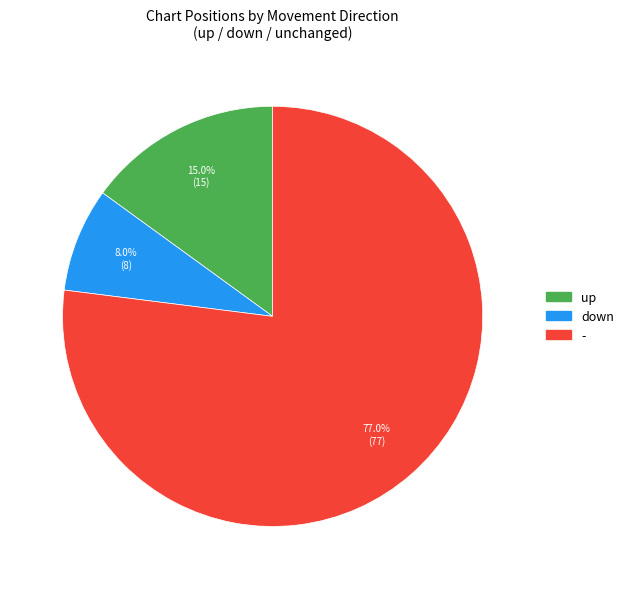

Is there any slice that represents more than half of the pie?

Yes